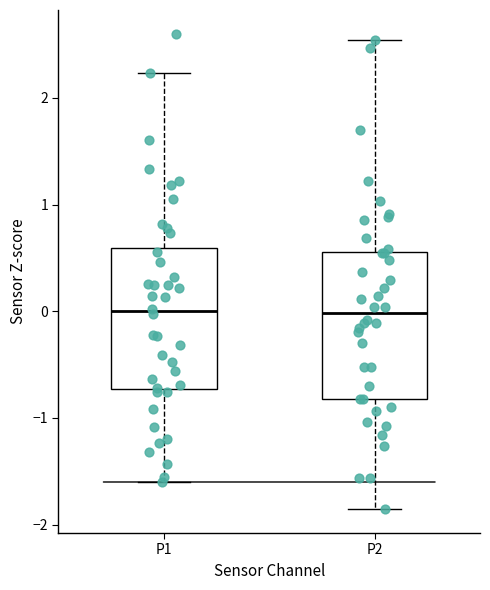

Reading left to right, transcribe this box plot: for each box, give where its median line is, the range the box spans, and where its two whiskers end, as read against the y-axis. The values are not printed on the chart, so give them approximately, as read against the axis.

P1: median 0.0, box -0.7 to 0.6, whiskers -1.6 to 2.2
P2: median 0.0, box -0.8 to 0.6, whiskers -1.9 to 2.5